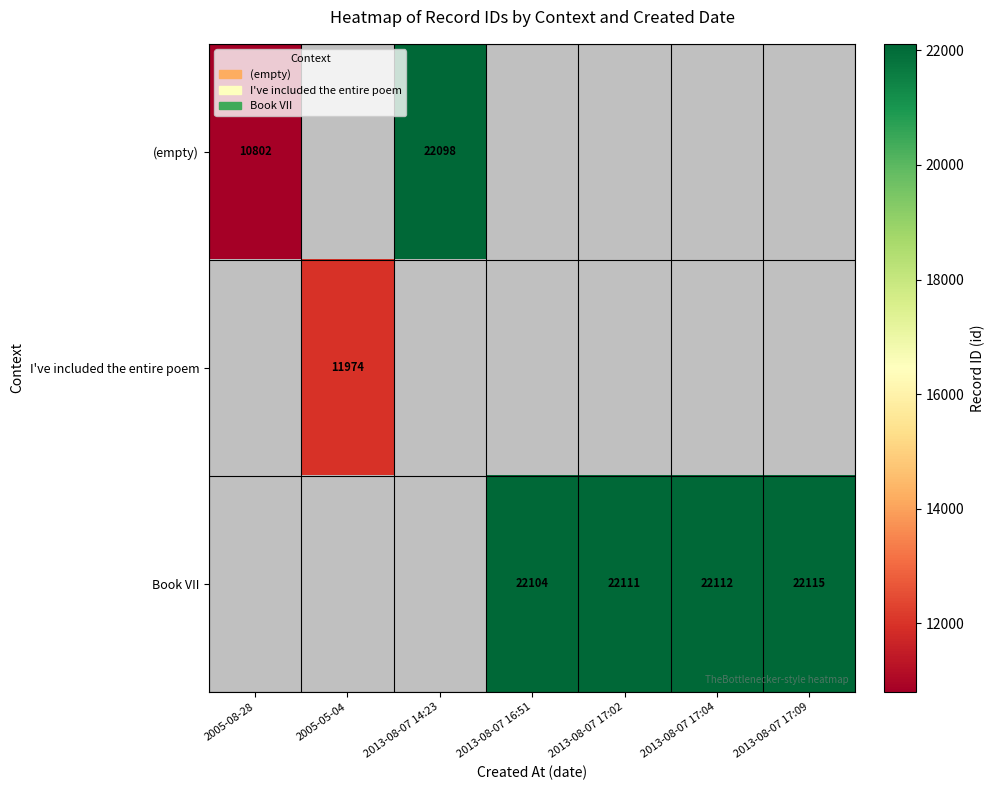

How many series are shown in this chart?

3